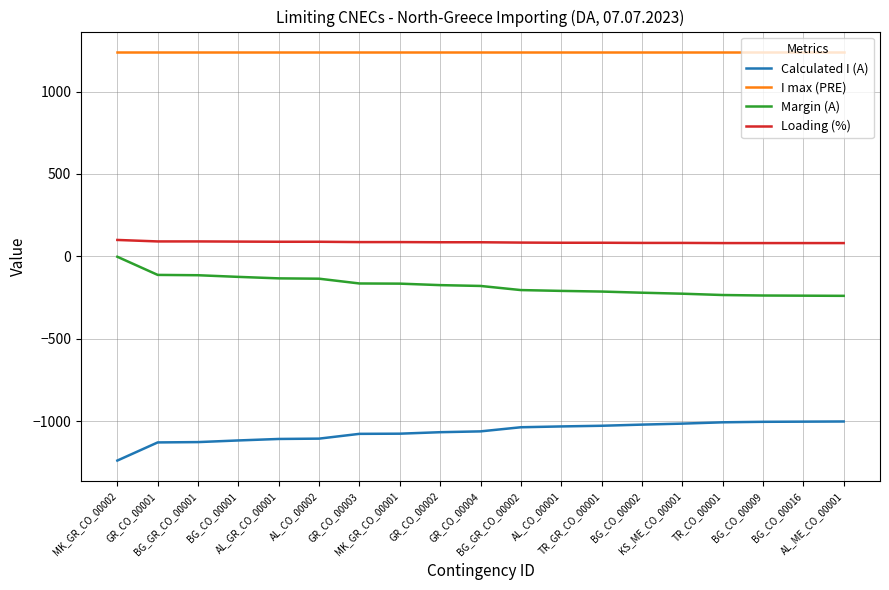

Does the chart have visible grid lines?

Yes